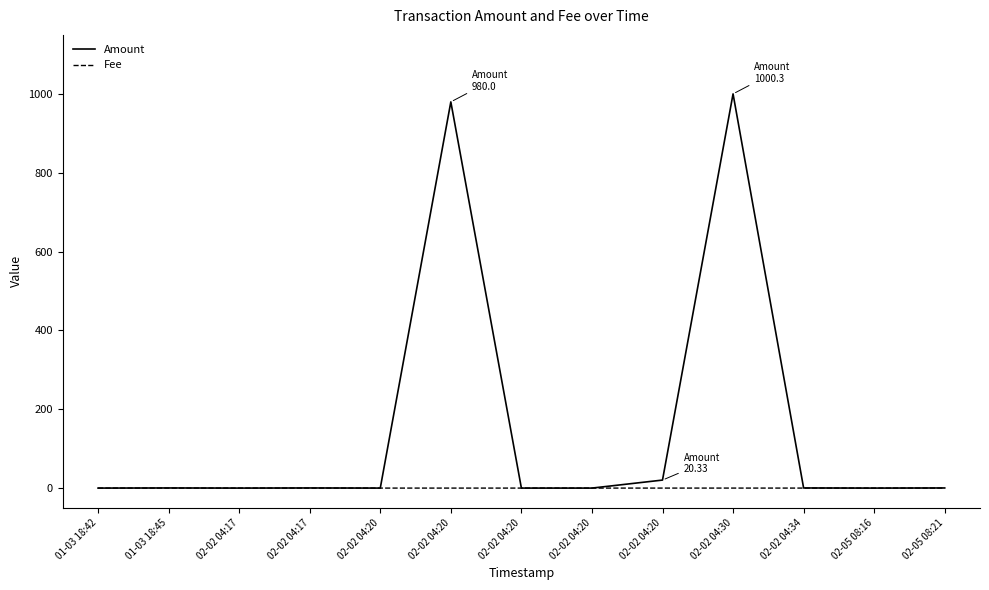

Which has a higher value, 02-02 04:20 or 02-02 04:20?

02-02 04:20